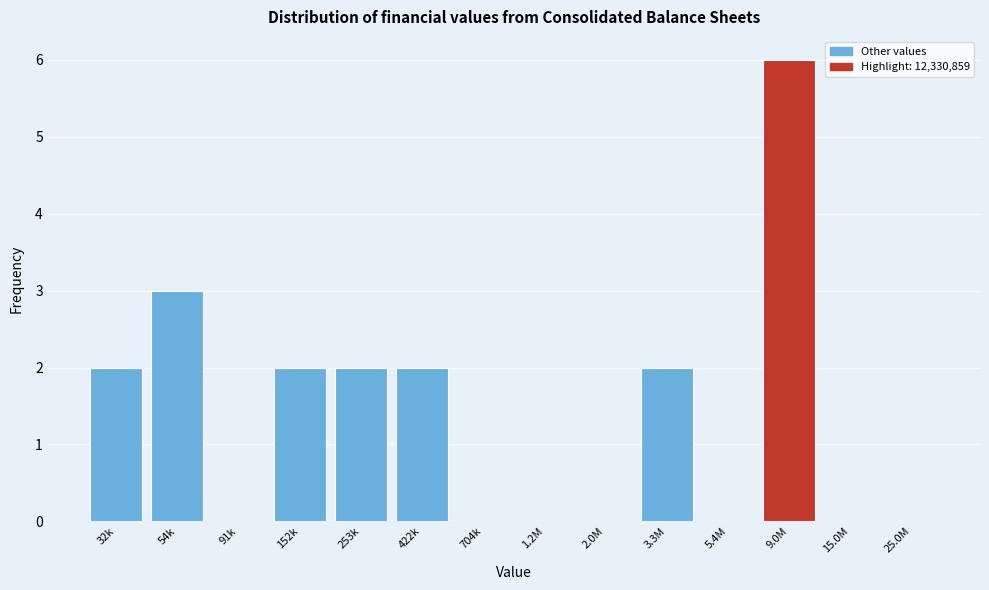

Reading right to left, what are all the values shown in this chart?

25.0M=0	15.0M=0	9.0M=6	5.4M=0	3.3M=2	2.0M=0	1.2M=0	704k=0	422k=2	253k=2	152k=2	91k=0	54k=3	32k=2